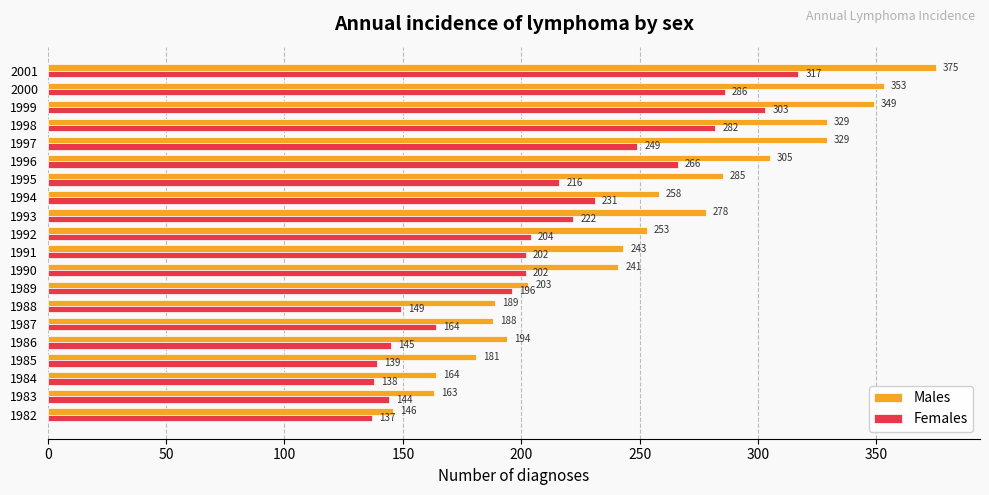

Rank the series at 1983 from highest to lowest value.

Males, Females